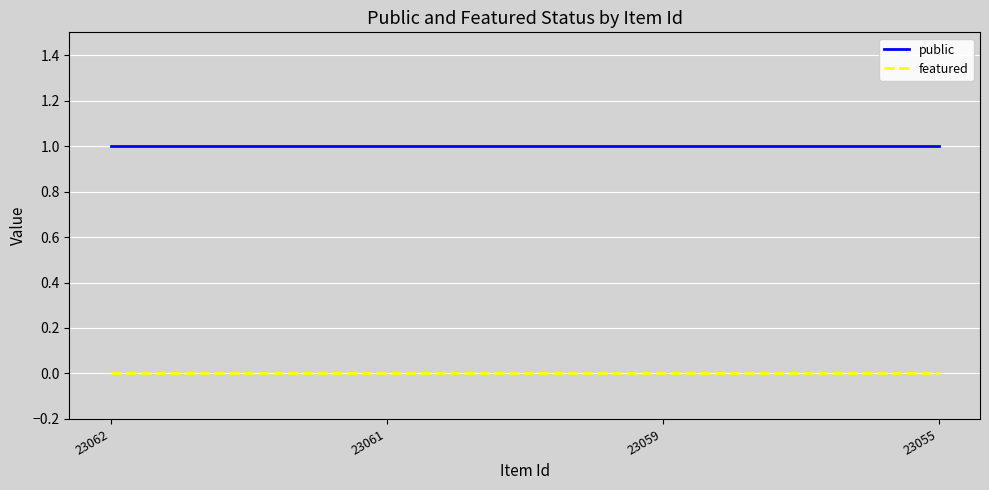

Reading left to right, extract all data points from this chart.

public: 23062=1	23061=1	23059=1	23055=1
featured: 23062=0	23061=0	23059=0	23055=0